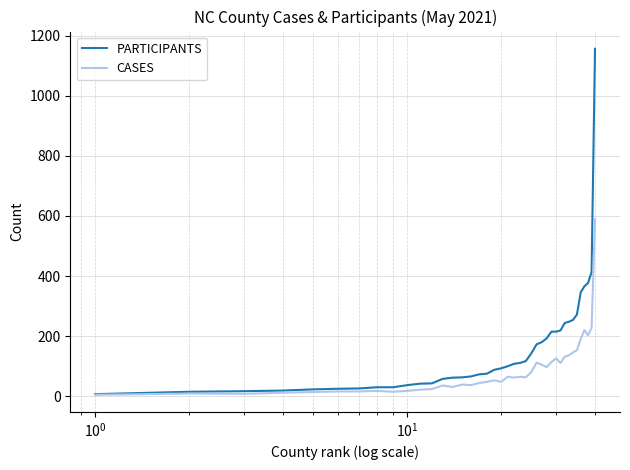

Rank the series by their average value, from lowest to highest.

CASES, PARTICIPANTS